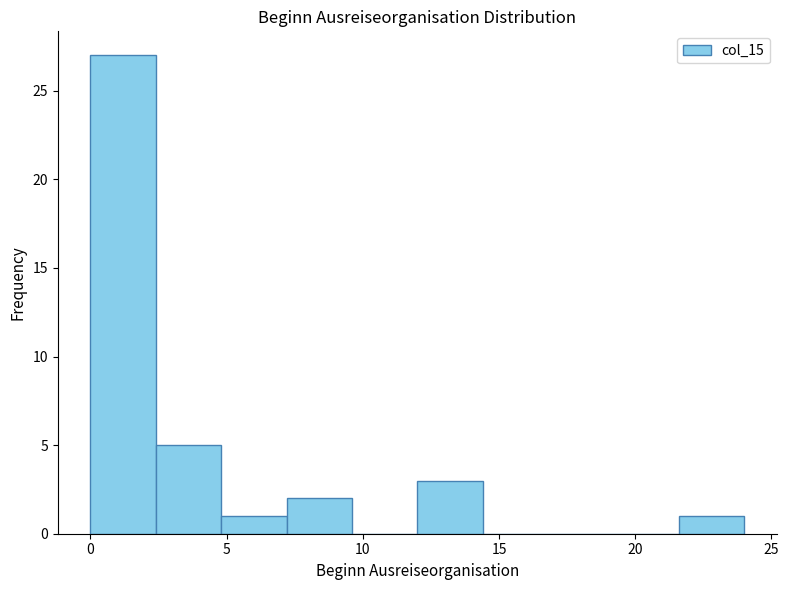

Over which range of the x-axis is the bar tallest?

0.0 to 2.4